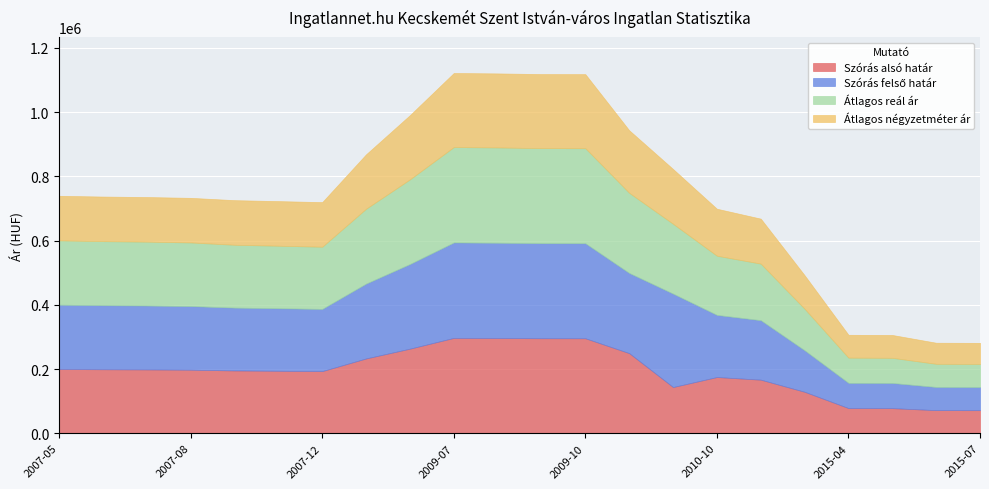

Rank the series at 2015-07 from lowest to highest value.

Átlagos négyzetméter ár, Szórás alsó határ, Szórás felső határ, Átlagos reál ár